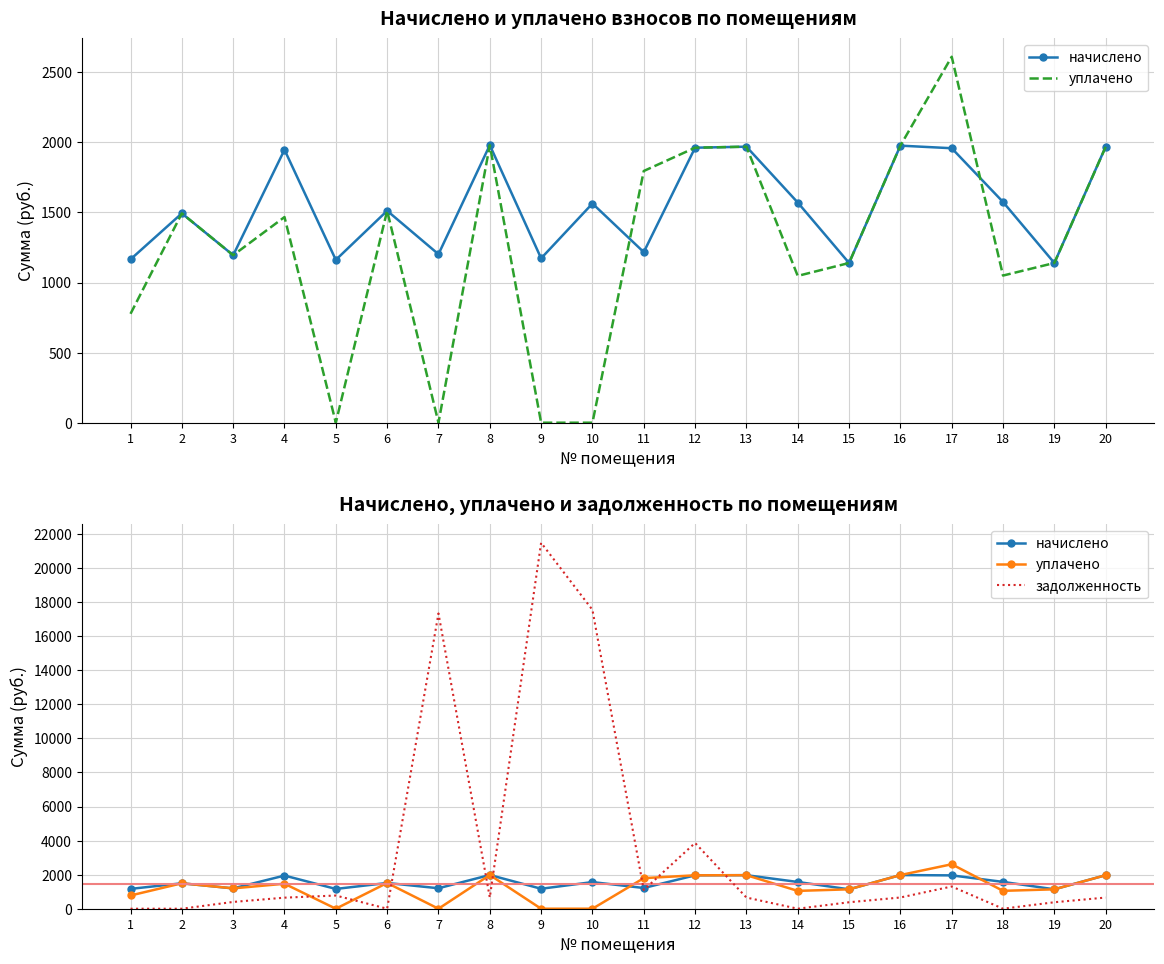

Is this an area chart (filled region under the line)?

No